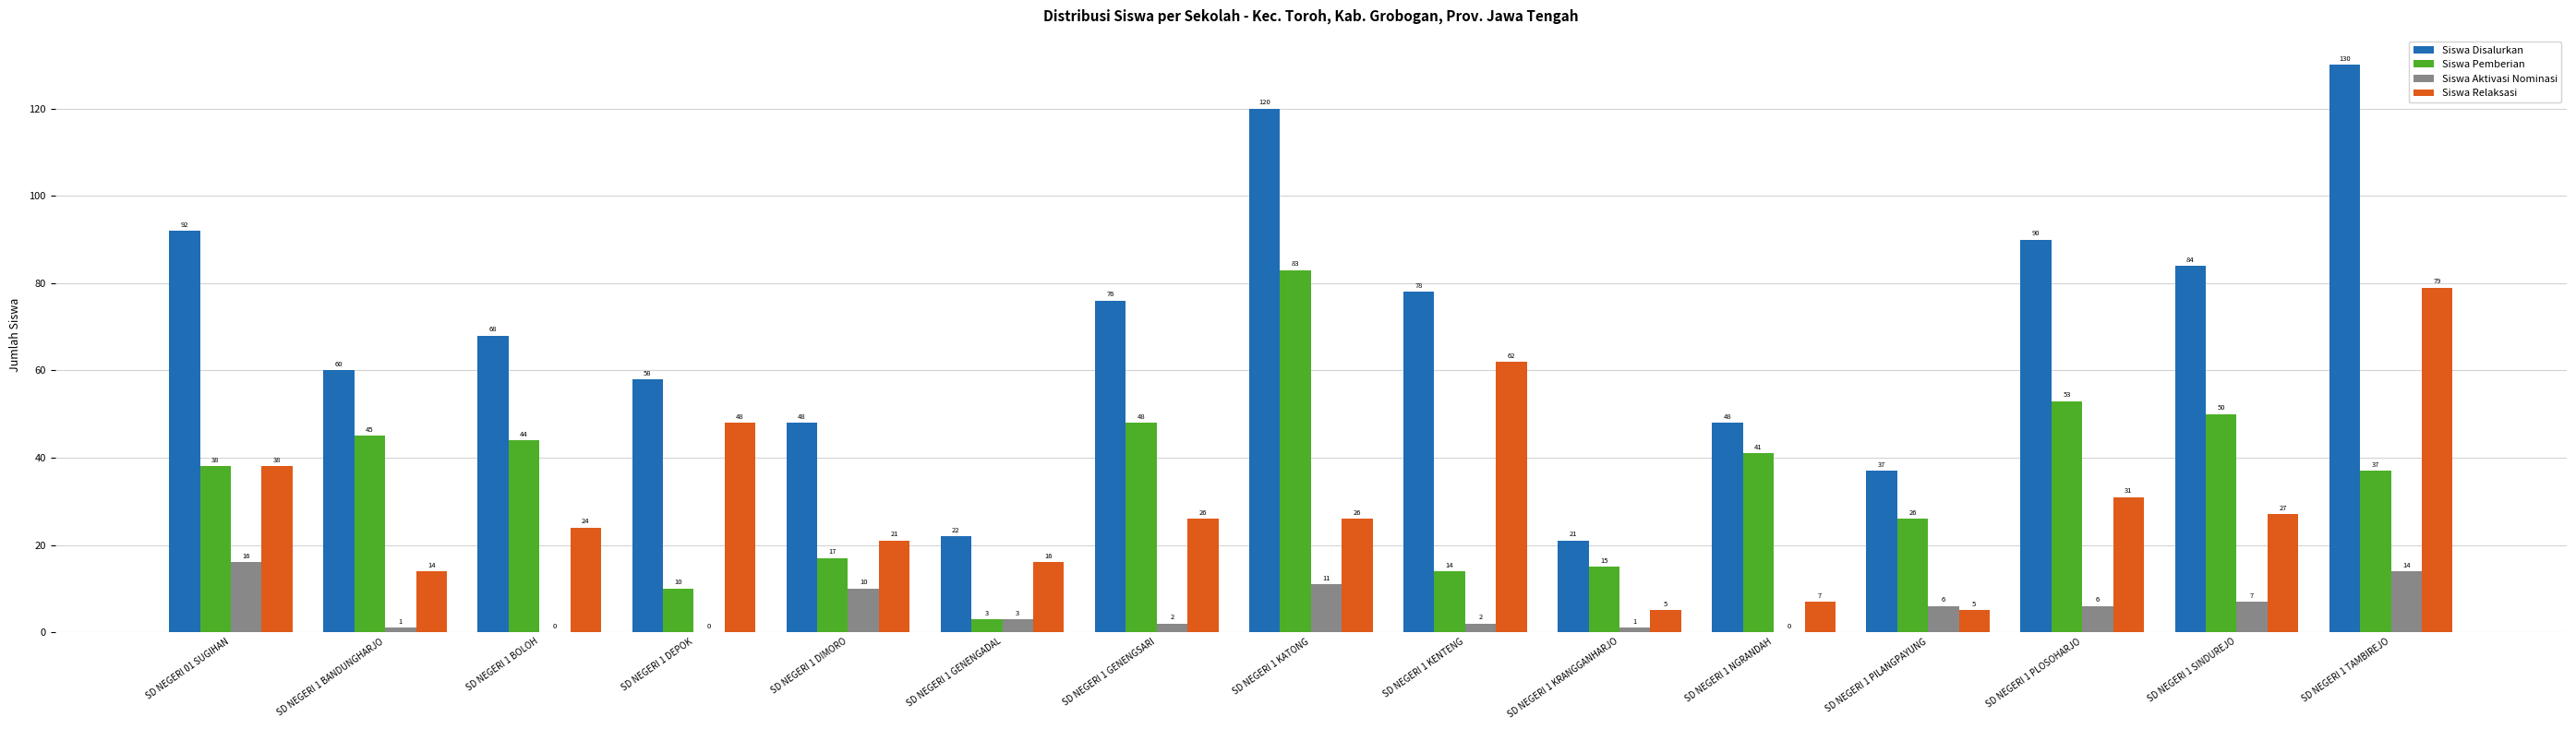

What is the approximate value of Siswa Aktivasi Nominasi at SD NEGERI 1 TAMBIREJO, to the nearest 5?

15